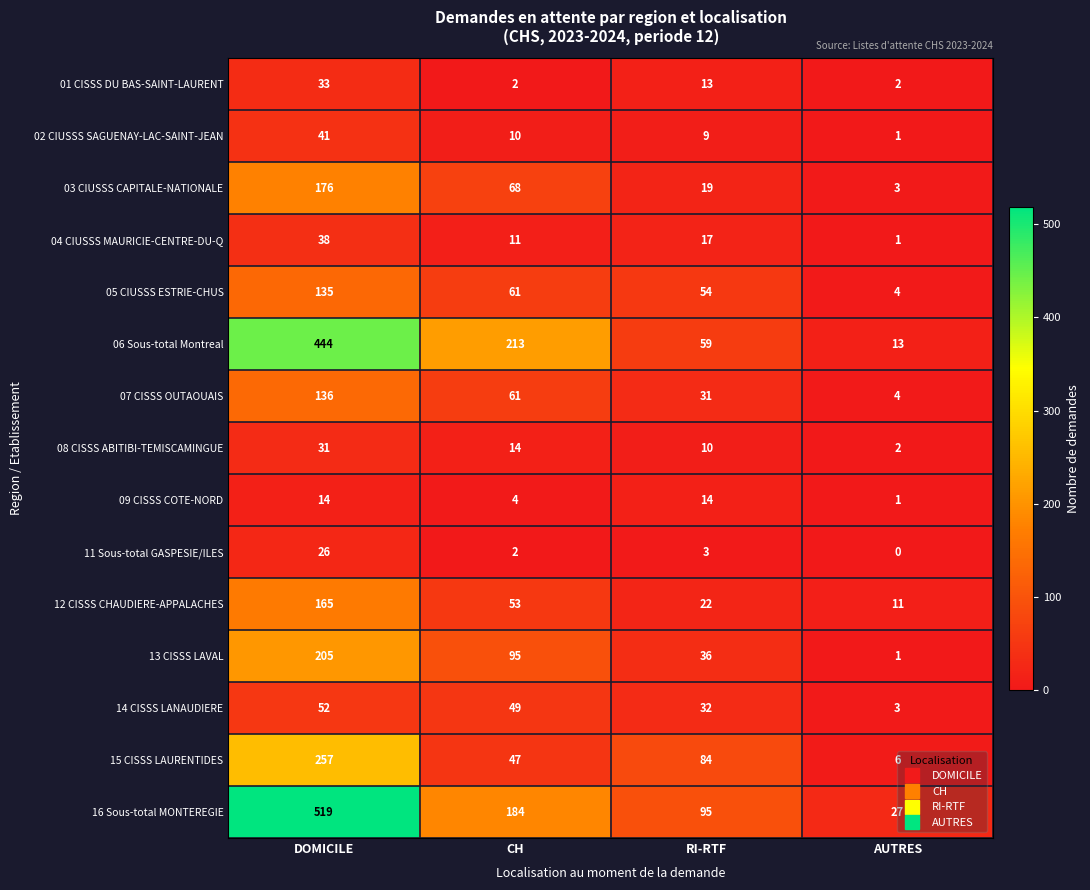

Which series has the widest spread of values?

16 Sous-total MONTEREGIE